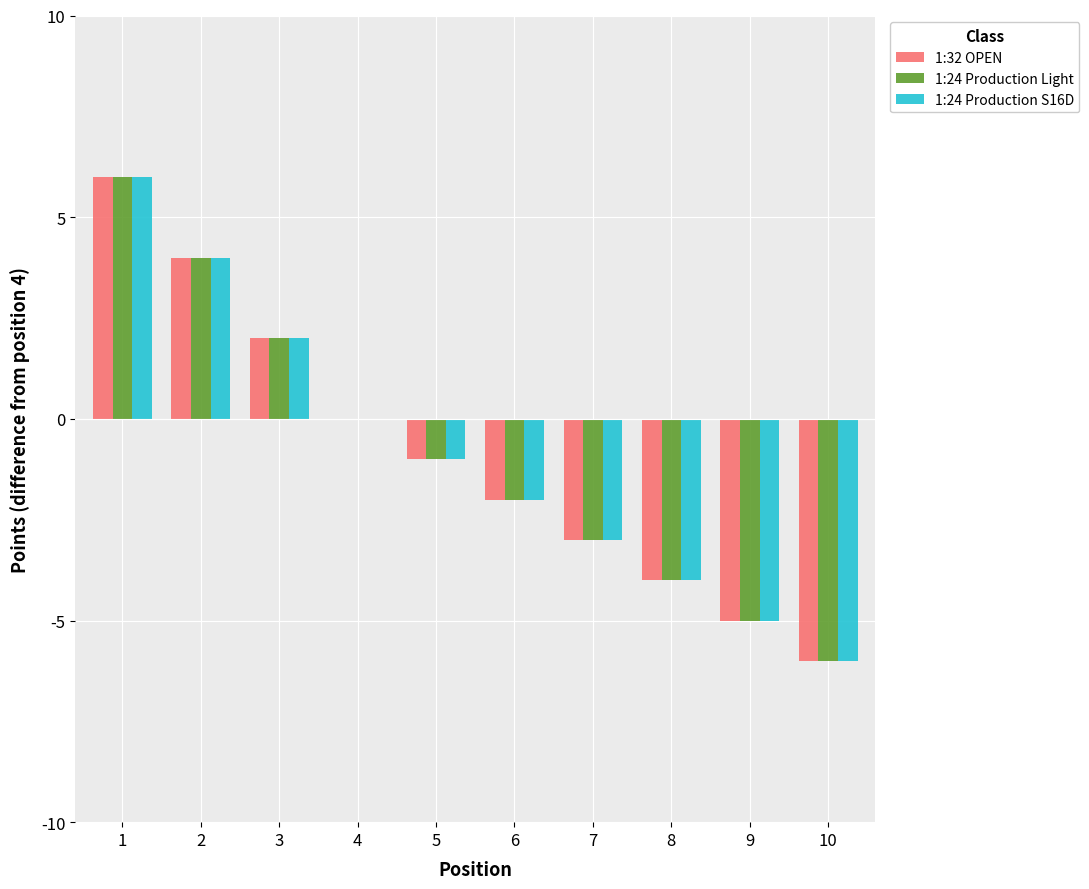

What is the highest value of the 1:24 Production Light series?

6